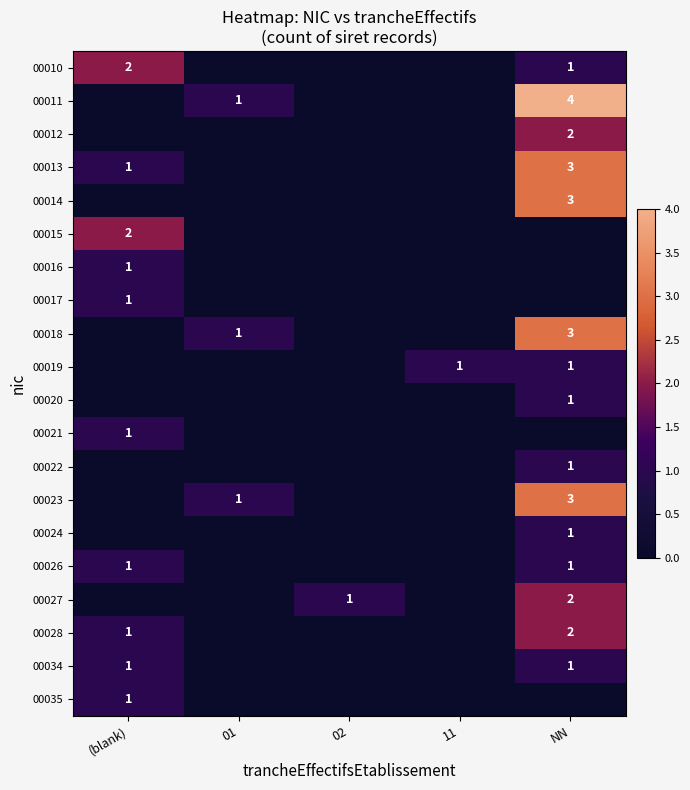

The 00021 series shows 0 at 02. True or false?

True